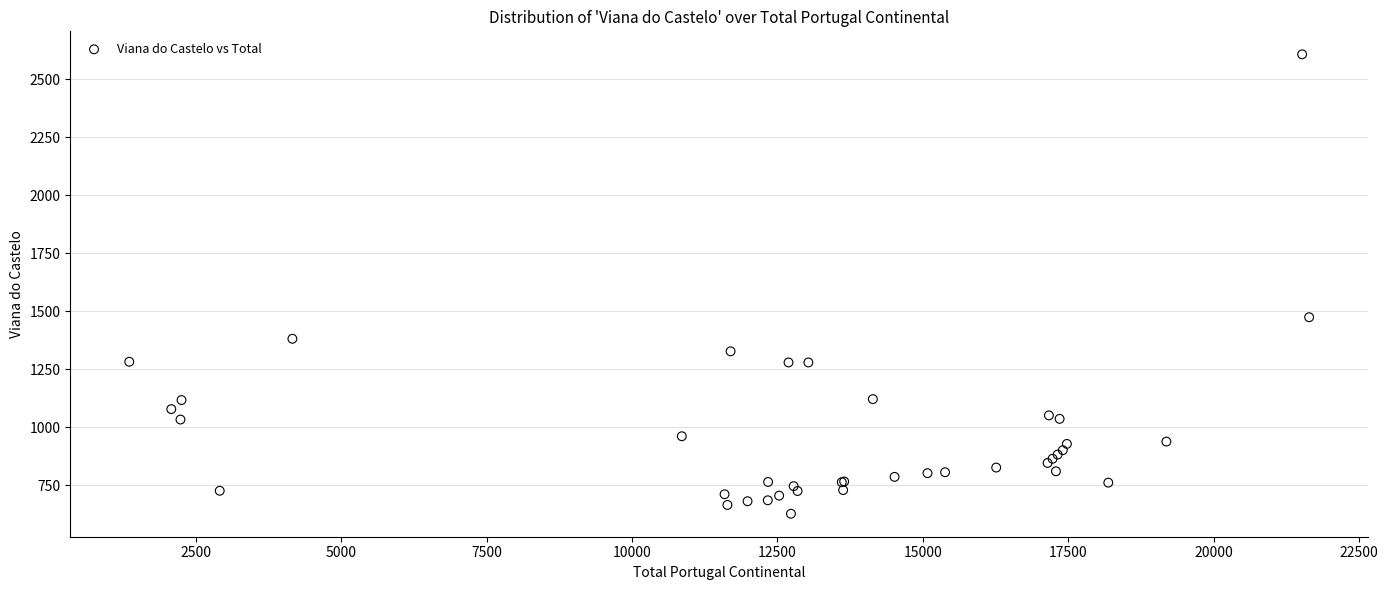

What Y value in the scatter plot is closest to 1617?

1474